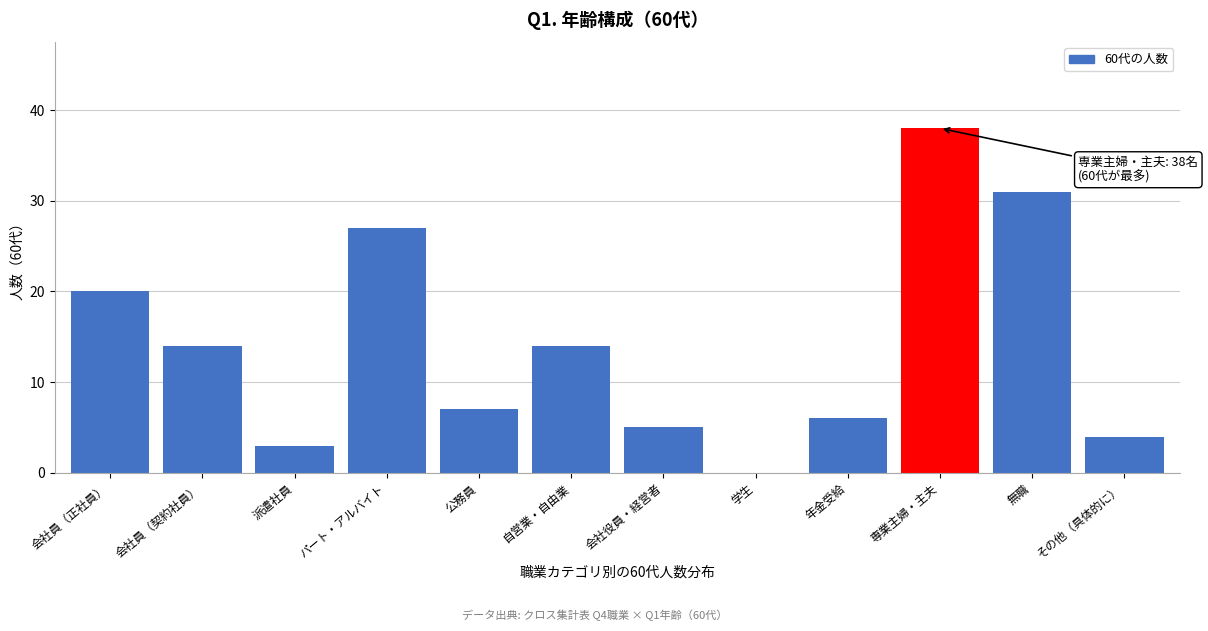

Reading left to right, list all the values displayed in this chart.

会社員（正社員）=20	会社員（契約社員）=14	派遣社員=3	パート・アルバイト=27	公務員=7	自営業・自由業=14	会社役員・経営者=5	学生=0	年金受給=6	専業主婦・主夫=38	無職=31	その他（具体的に）=4